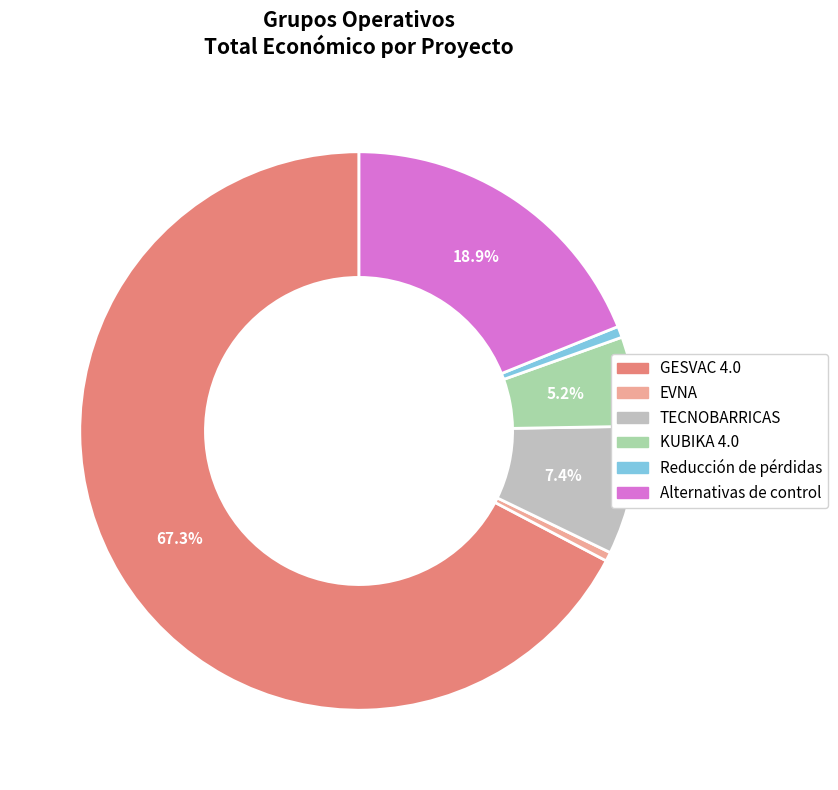

What percentage is the Alternativas de control slice, to the nearest percent?

19%